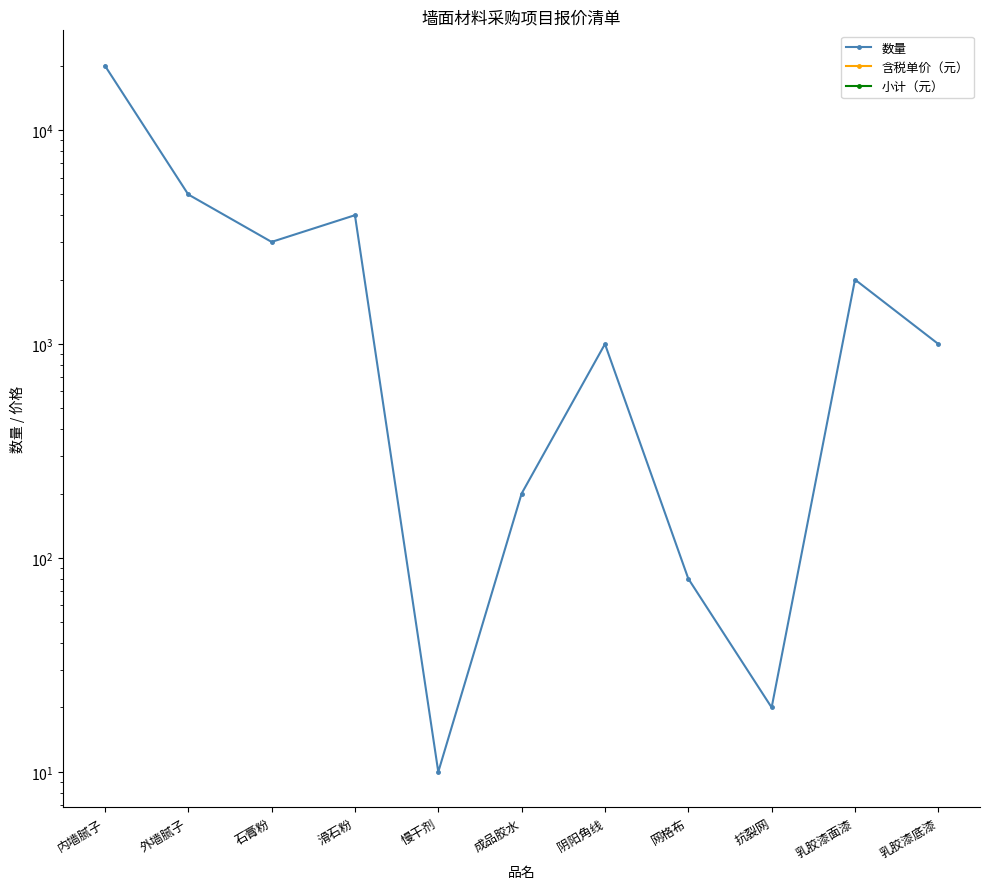

What is the spread (max minus min) of values at 外墙腻子?

5000